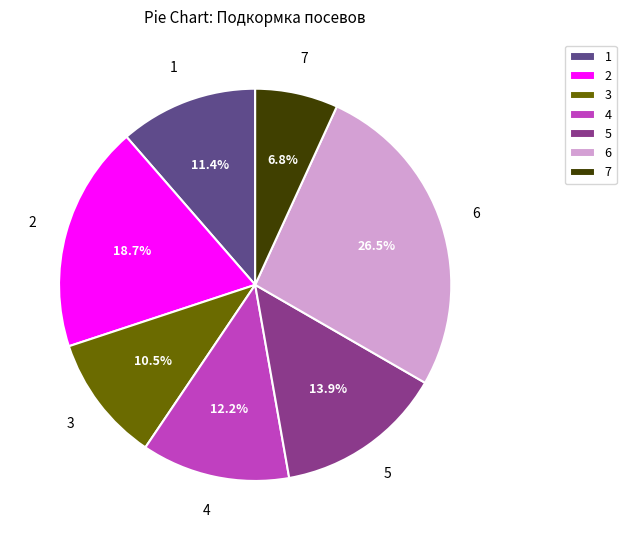

What percentage do 4 and 3 together represent?

22.7%